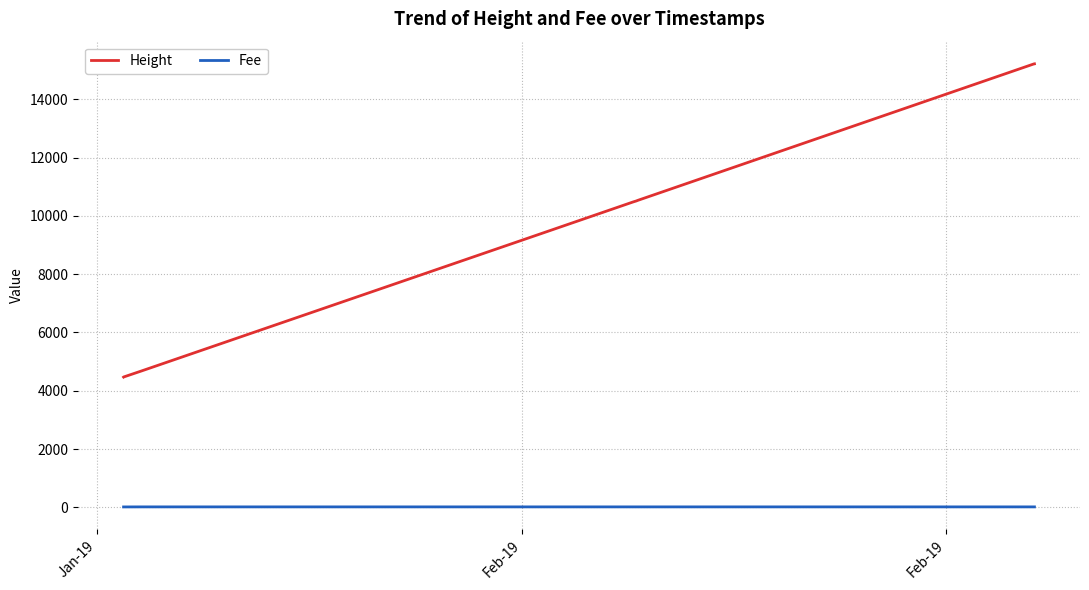

Where is Fee nearest to the value 14?

Jan-19